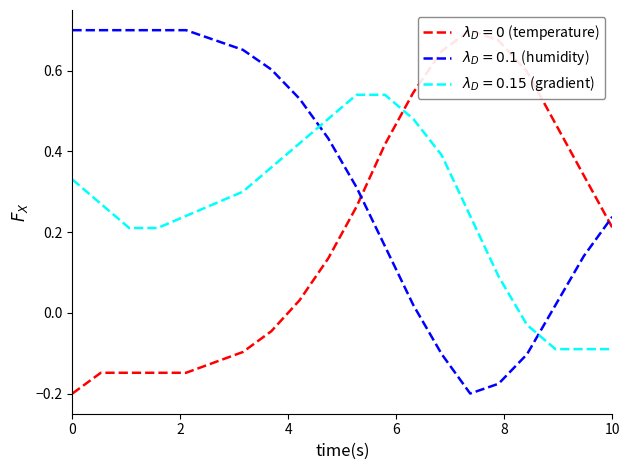

How many intersections are there between humidity and temperature?

2